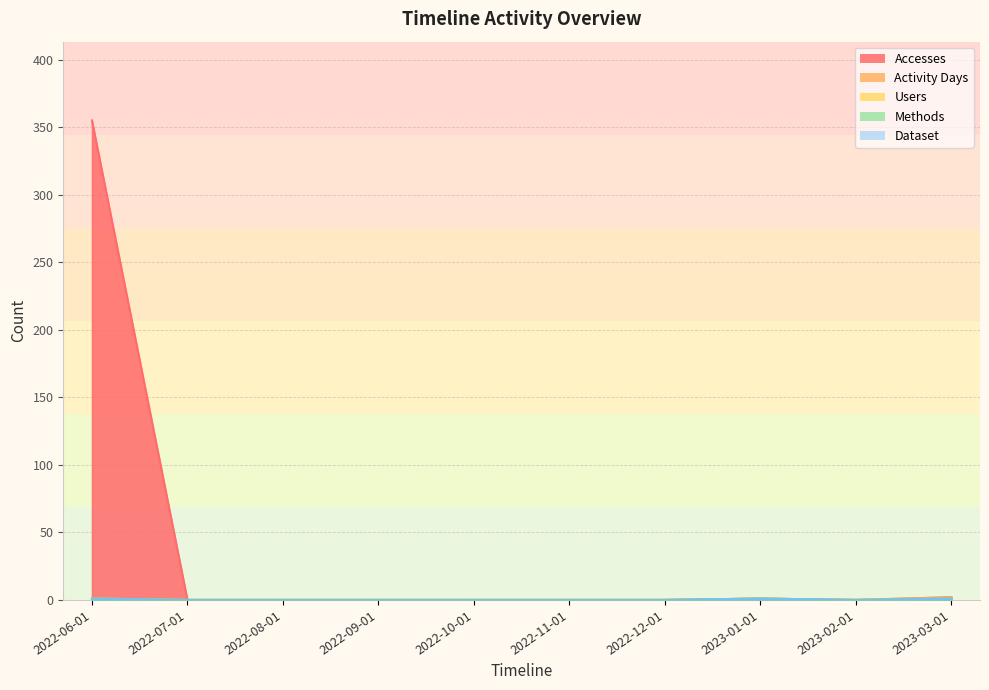

Which series has the largest total across all categories?

Accesses